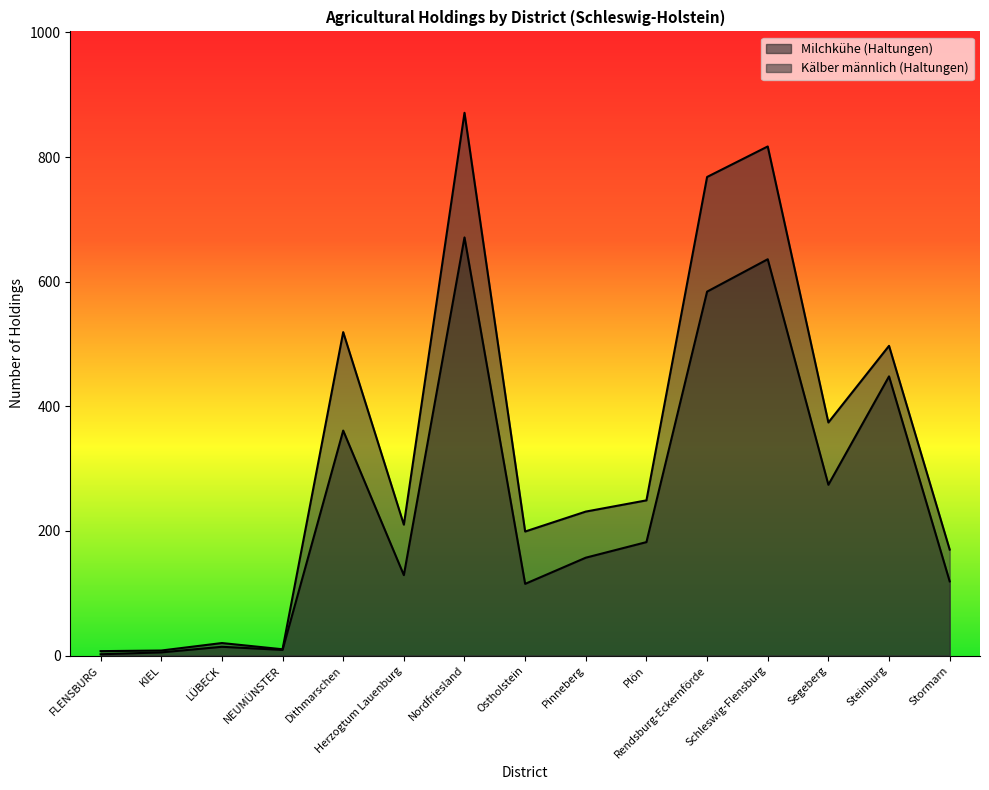

List the series in order of their overall mean, highest first.

Kälber männlich (Haltungen), Milchkühe (Haltungen)